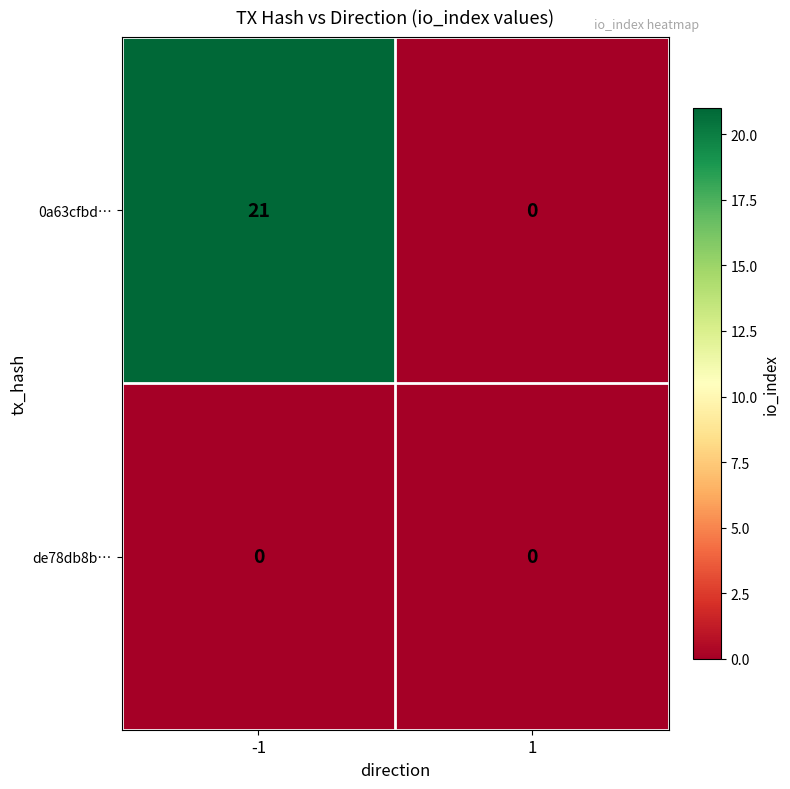

Which series has the widest spread of values?

0a63cfbd…